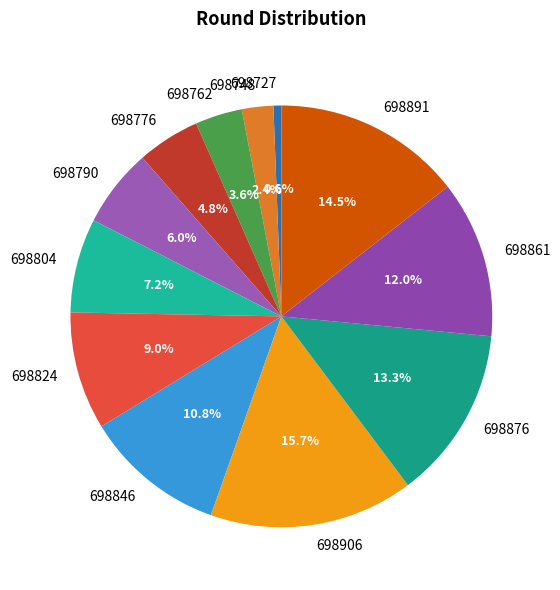

What portion of the pie excludes 698846?

89.2%